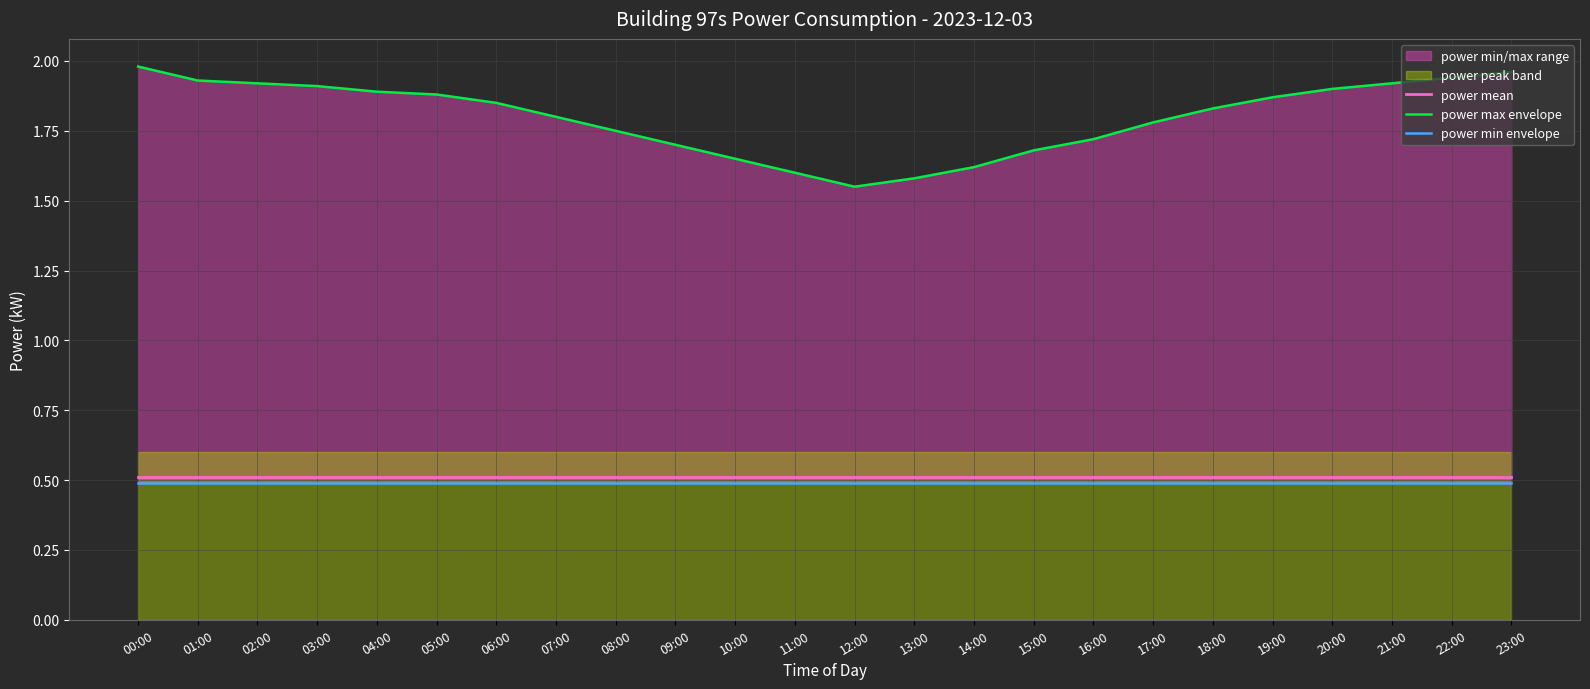

True or false: power min envelope and power mean cross at least once.

False